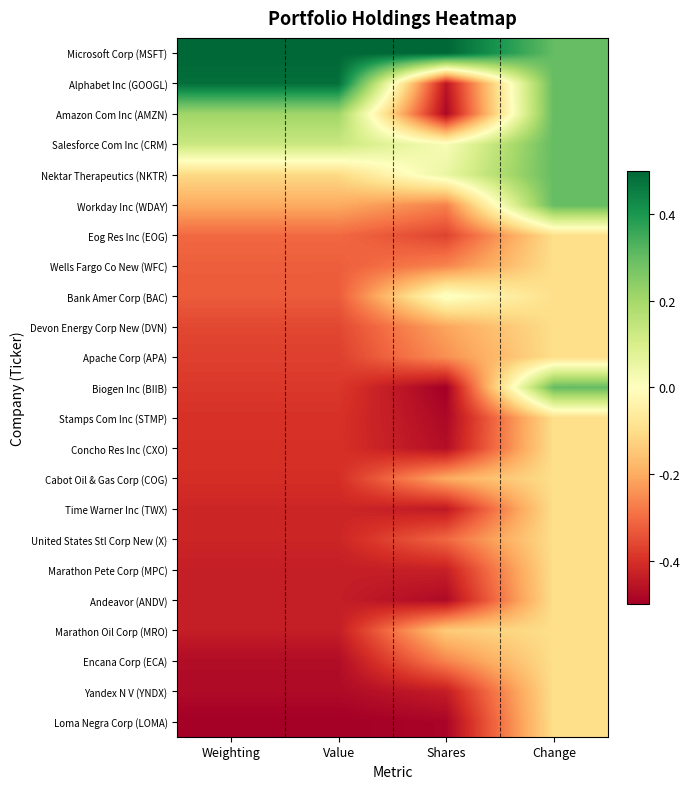

How many series are shown in this chart?

23